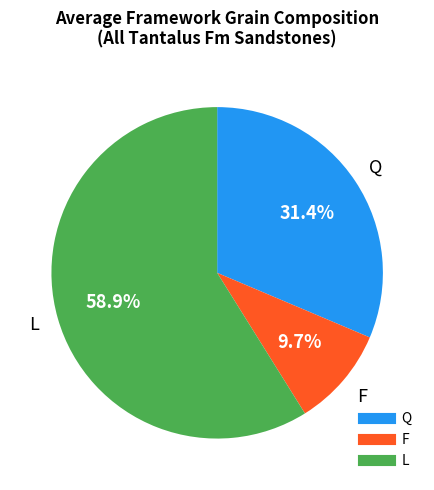

Rank the categories by value from highest to lowest.

L, Q, F